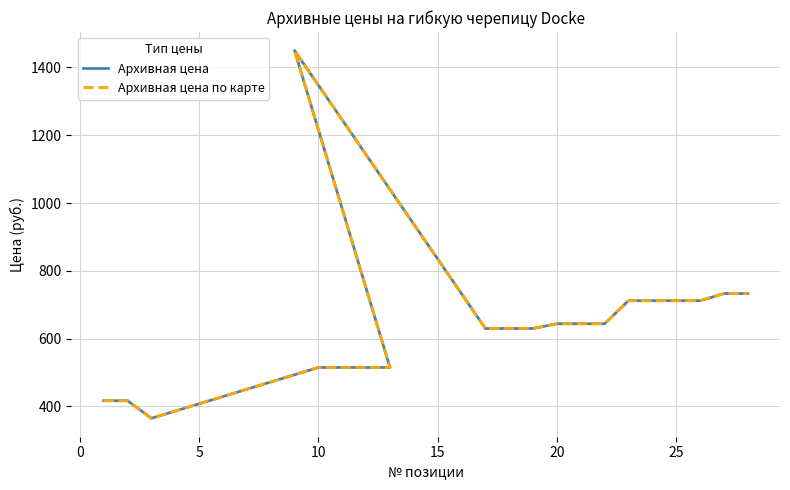

Is it true that Архивная цена по карте equals 515 at 10?

True